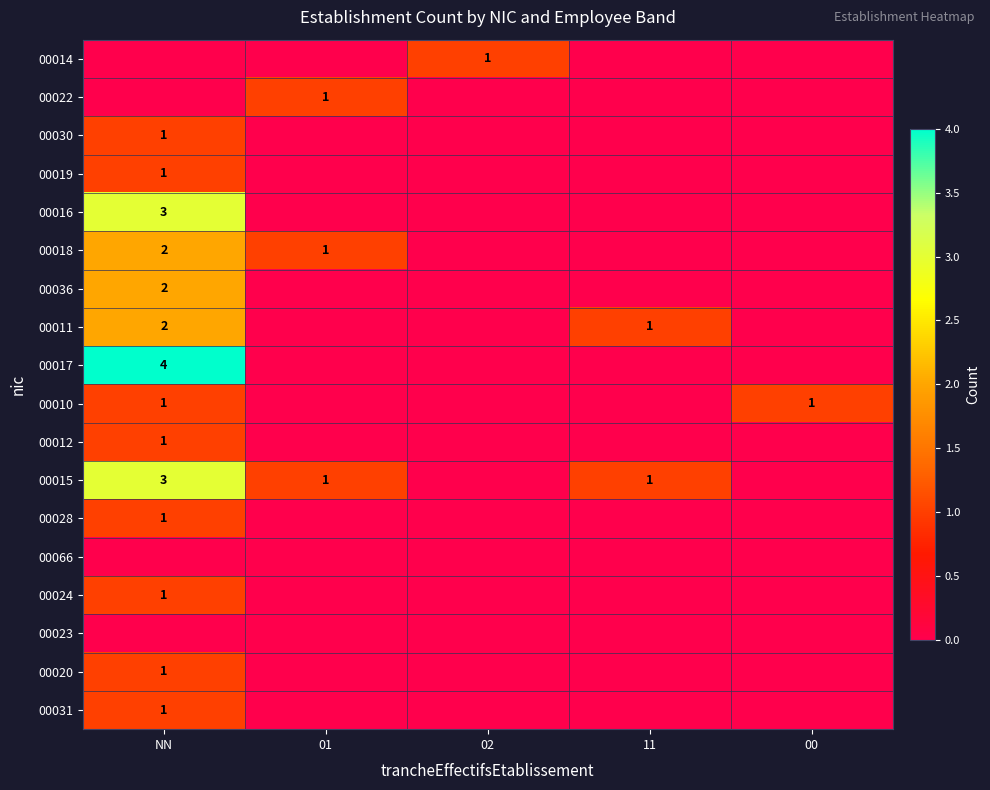

Is it true that 00016 equals 1 at 01?

False